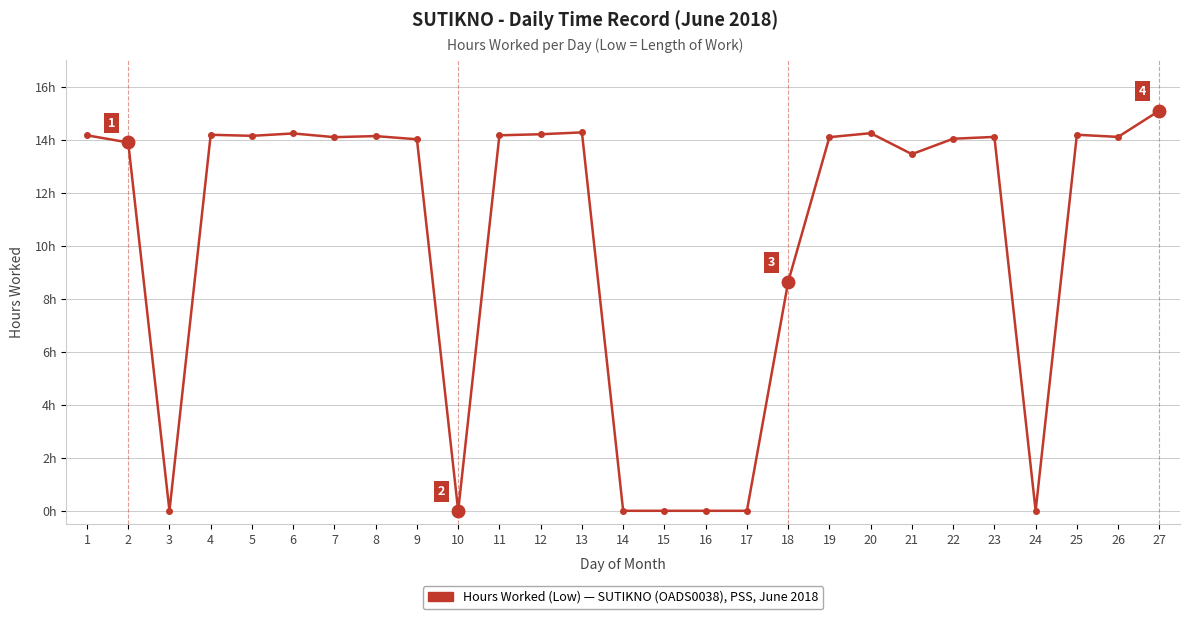

Reading left to right, extract all data points from this chart.

1=14.2	2=13.9	3=0.0	4=14.2	5=14.1	6=14.2	7=14.1	8=14.1	9=14.0	10=0.0	11=14.2	12=14.2	13=14.3	14=0.0	15=0.0	16=0.0	17=0.0	18=8.6	19=14.1	20=14.2	21=13.4	22=14.0	23=14.1	24=0.0	25=14.2	26=14.1	27=15.1